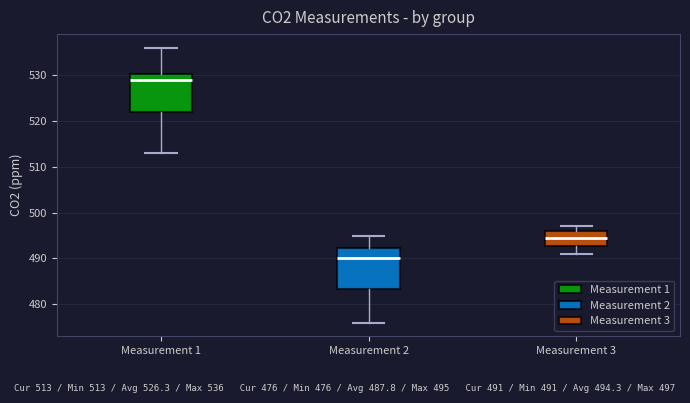

Reading left to right, transcribe this box plot: for each box, give where its median line is, the range the box spans, and where its two whiskers end, as read against the y-axis. The values are not printed on the chart, so give them approximately, as read against the axis.

Measurement 1: median 529, box 522 to 530, whiskers 513 to 536
Measurement 2: median 490, box 483 to 492, whiskers 476 to 495
Measurement 3: median 495, box 493 to 496, whiskers 491 to 497